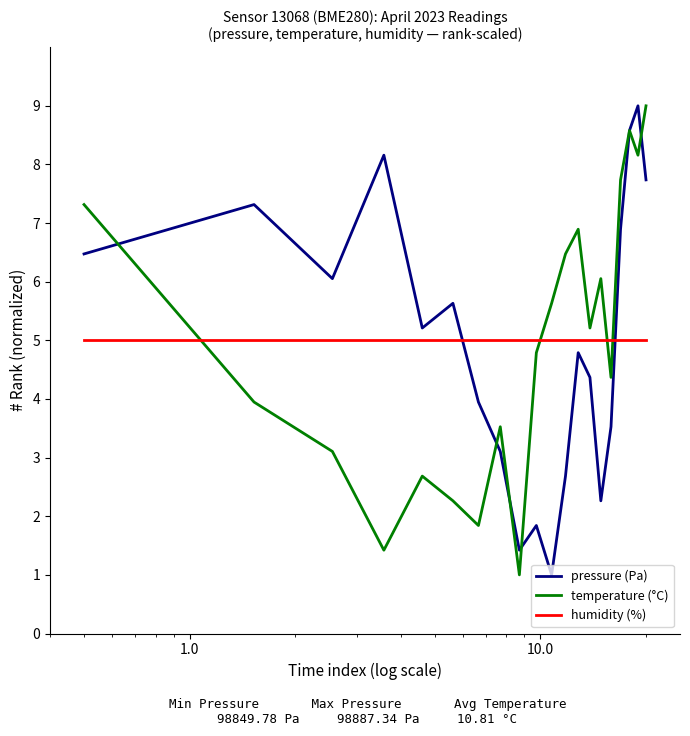

Which series ends up on top after the final intersection of temperature (°C) and humidity (%)?

temperature (°C)